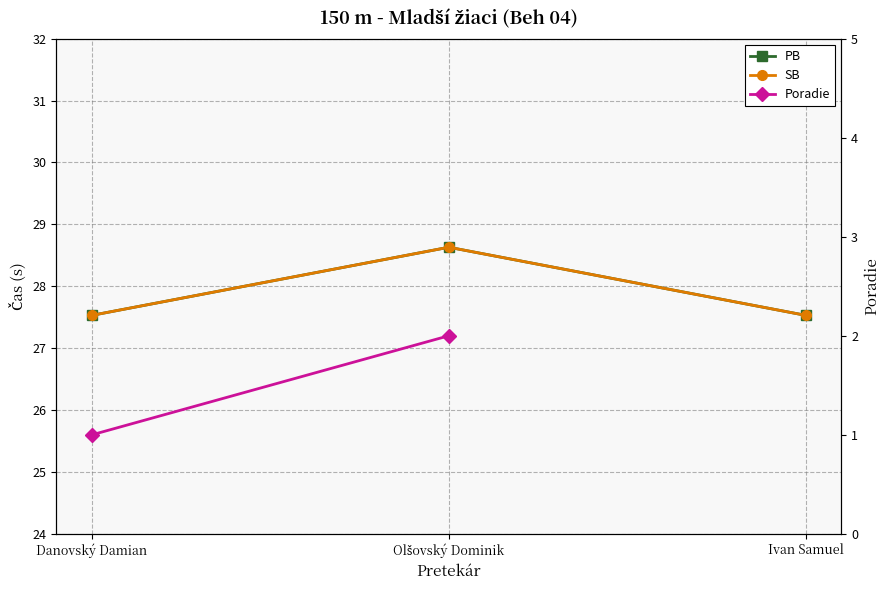

Rank the series by their maximum value, from highest to lowest.

PB, SB, Poradie